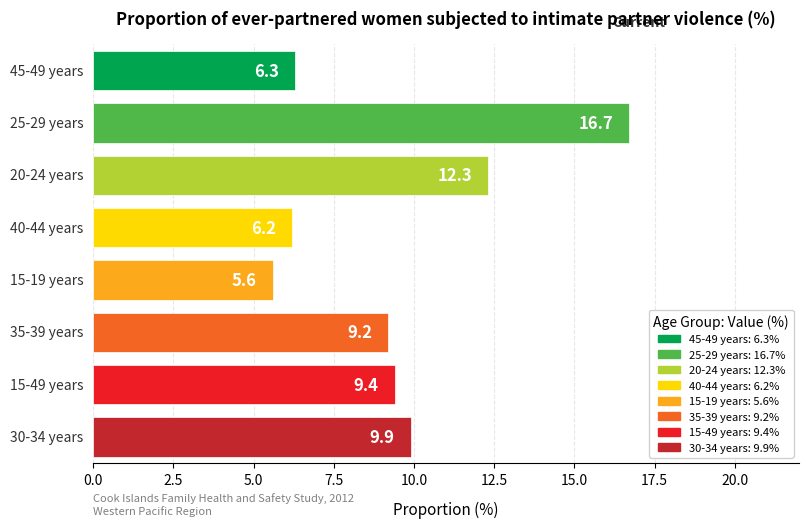

At which label does the data first exceed 9?

25-29 years